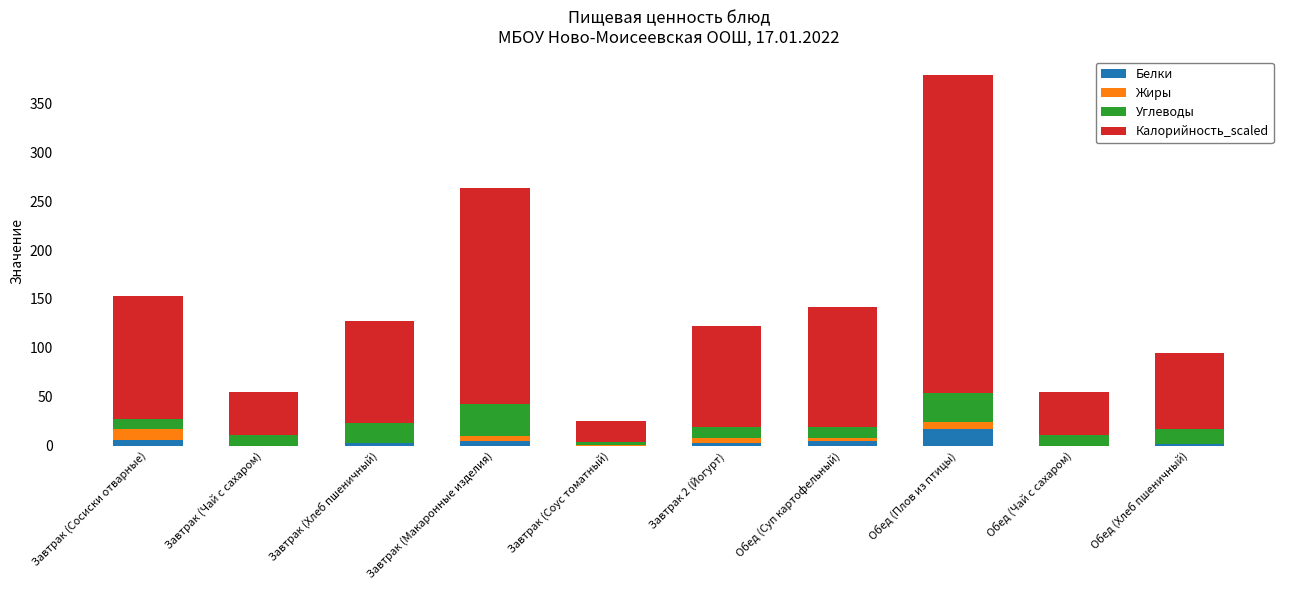

At which category is the sum across all series the highest?

Обед (Плов из птицы)